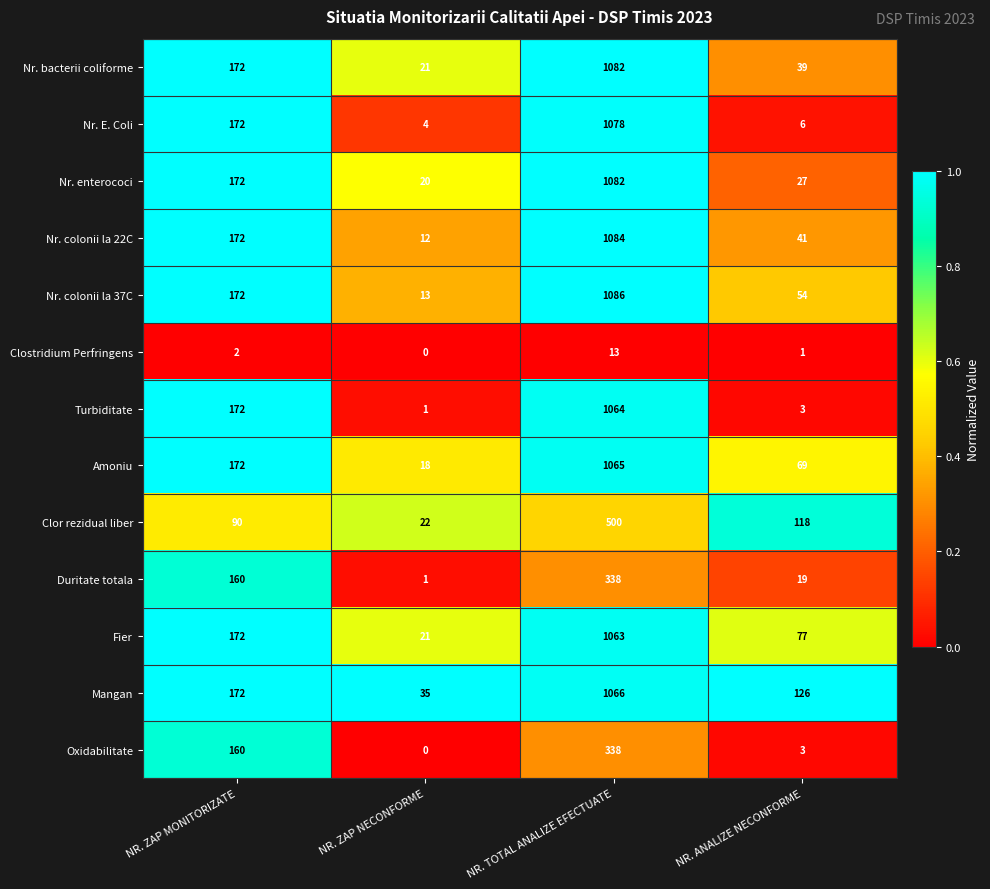

What is the spread (max minus min) of values at NR. ANALIZE NECONFORME?

125